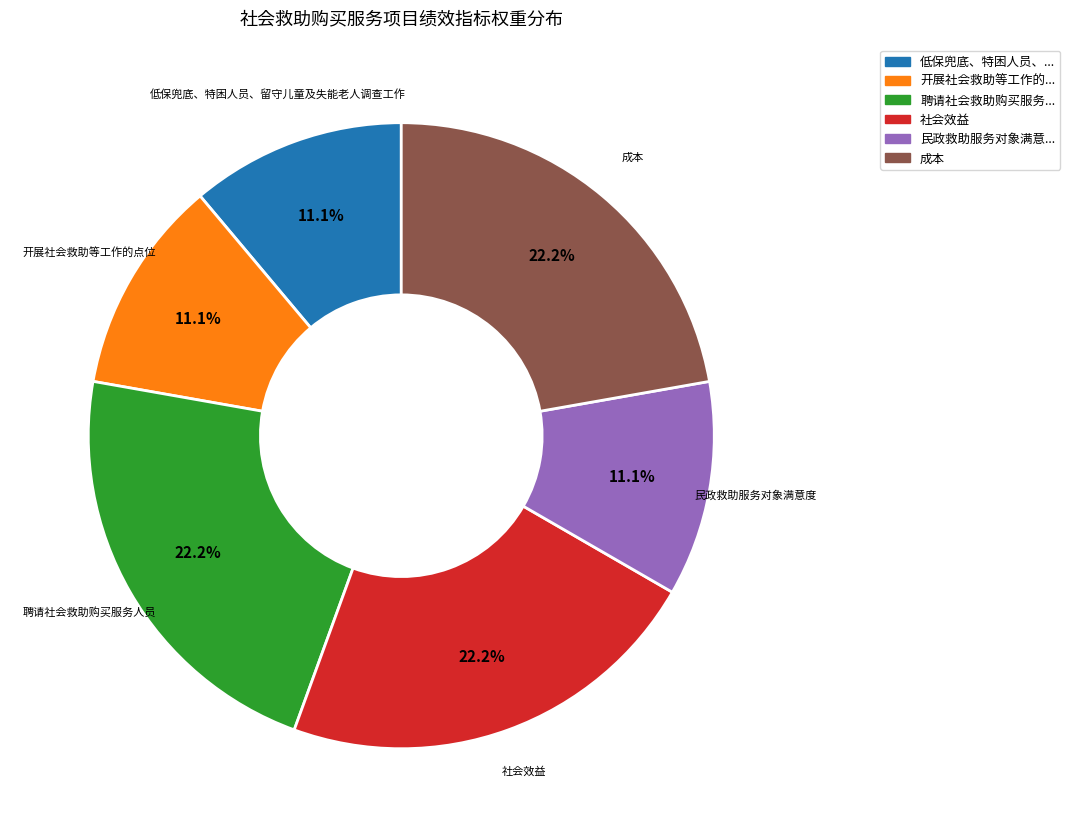

To the nearest percent, what is the average slice percentage?

17%